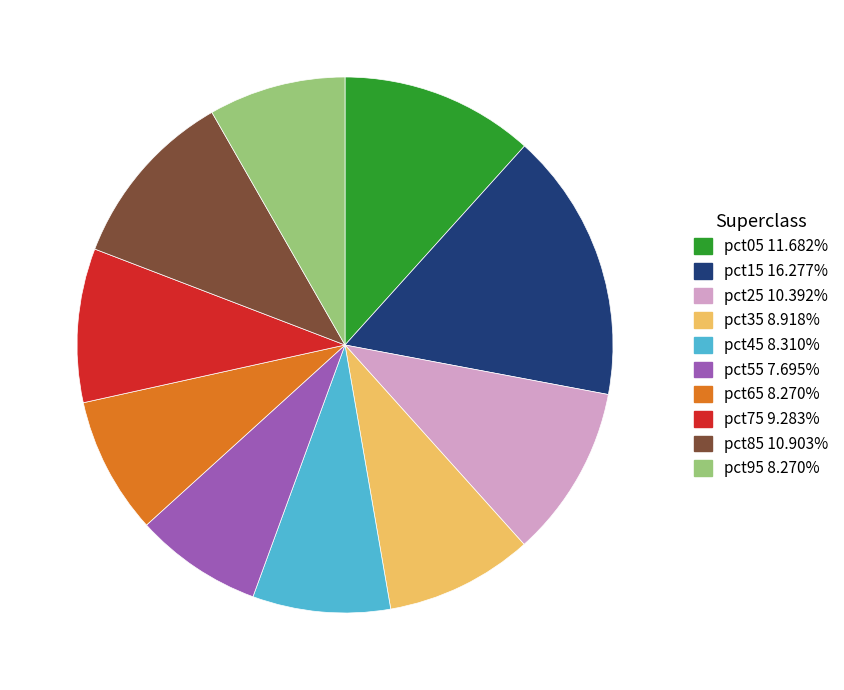

Does any single category account for the majority?

No